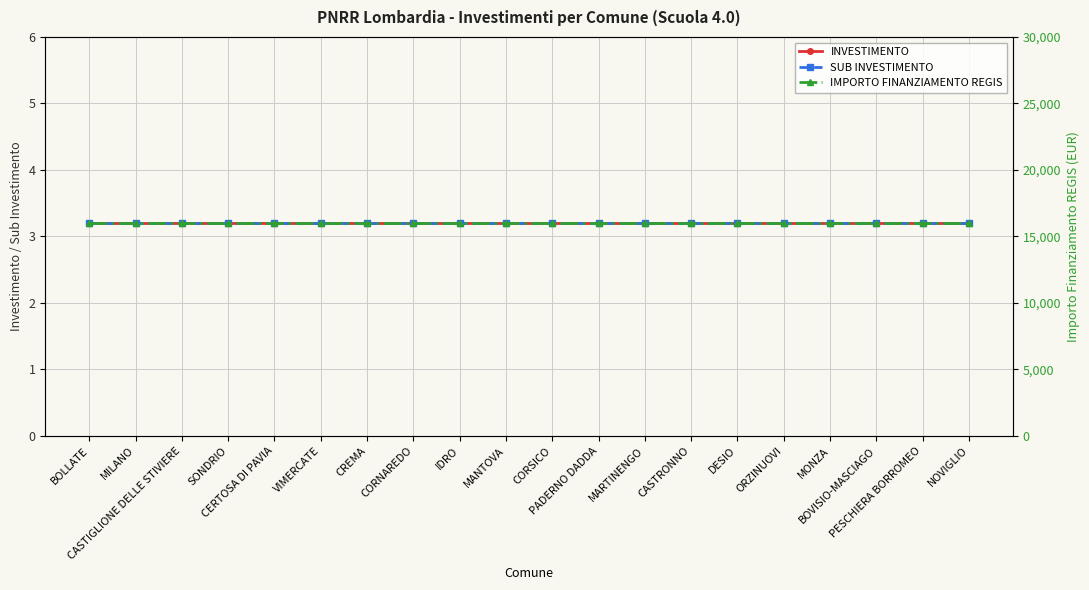

What position from the right is NOVIGLIO?

1